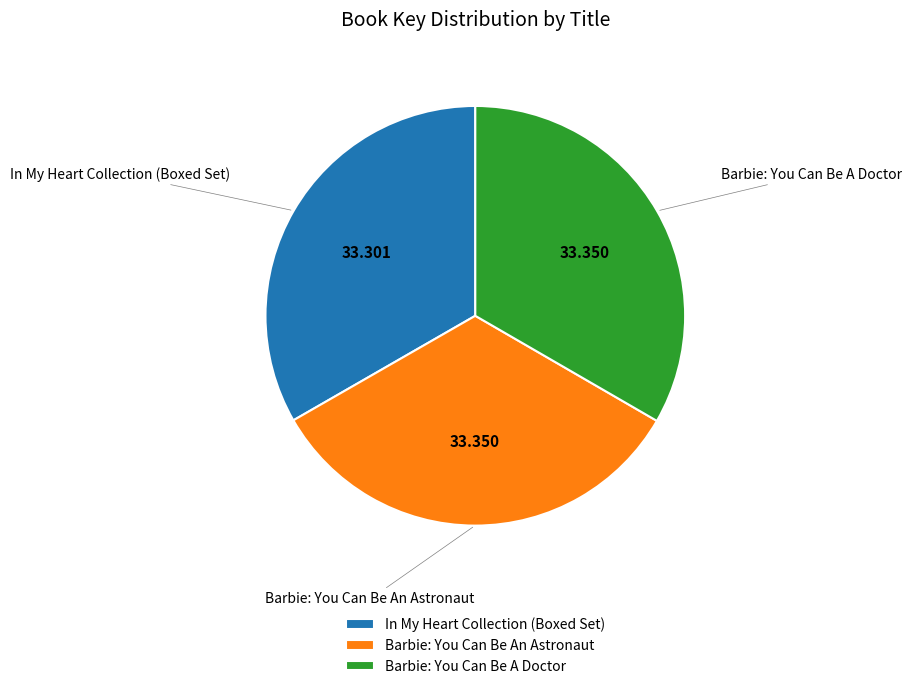

How many segments does this pie chart have?

3